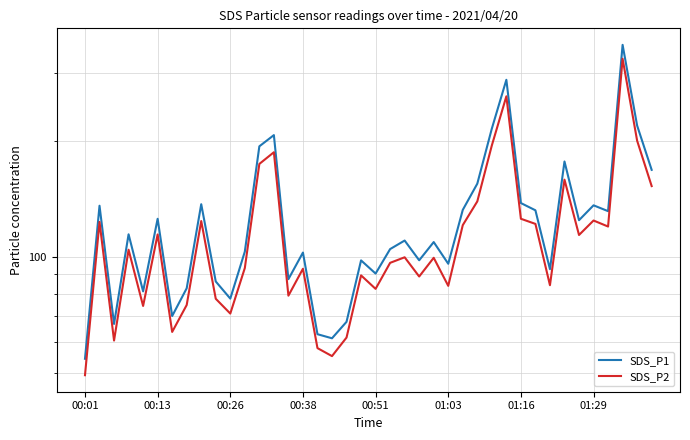

True or false: SDS_P2 and SDS_P1 intersect in this chart.

False